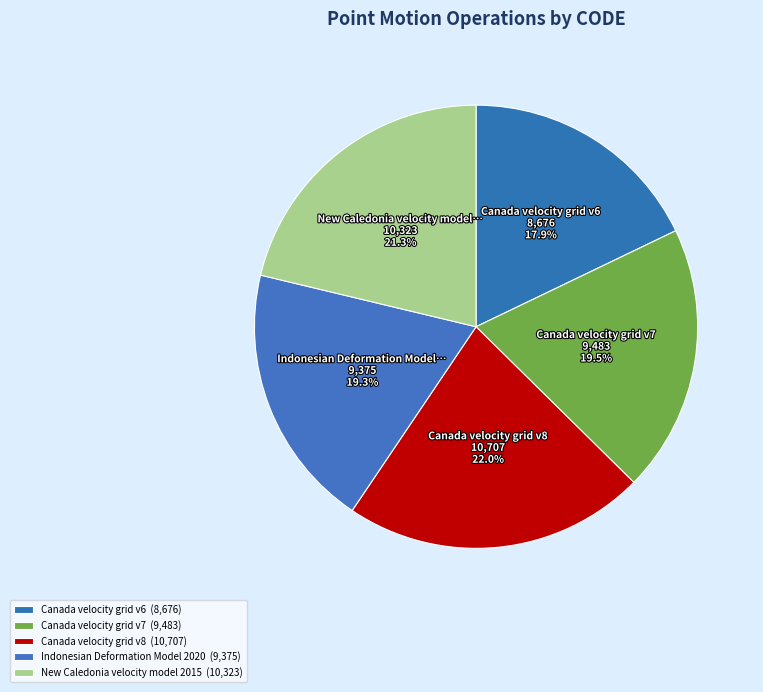

Which has a higher value, Canada velocity grid v7 or Canada velocity grid v8?

Canada velocity grid v8